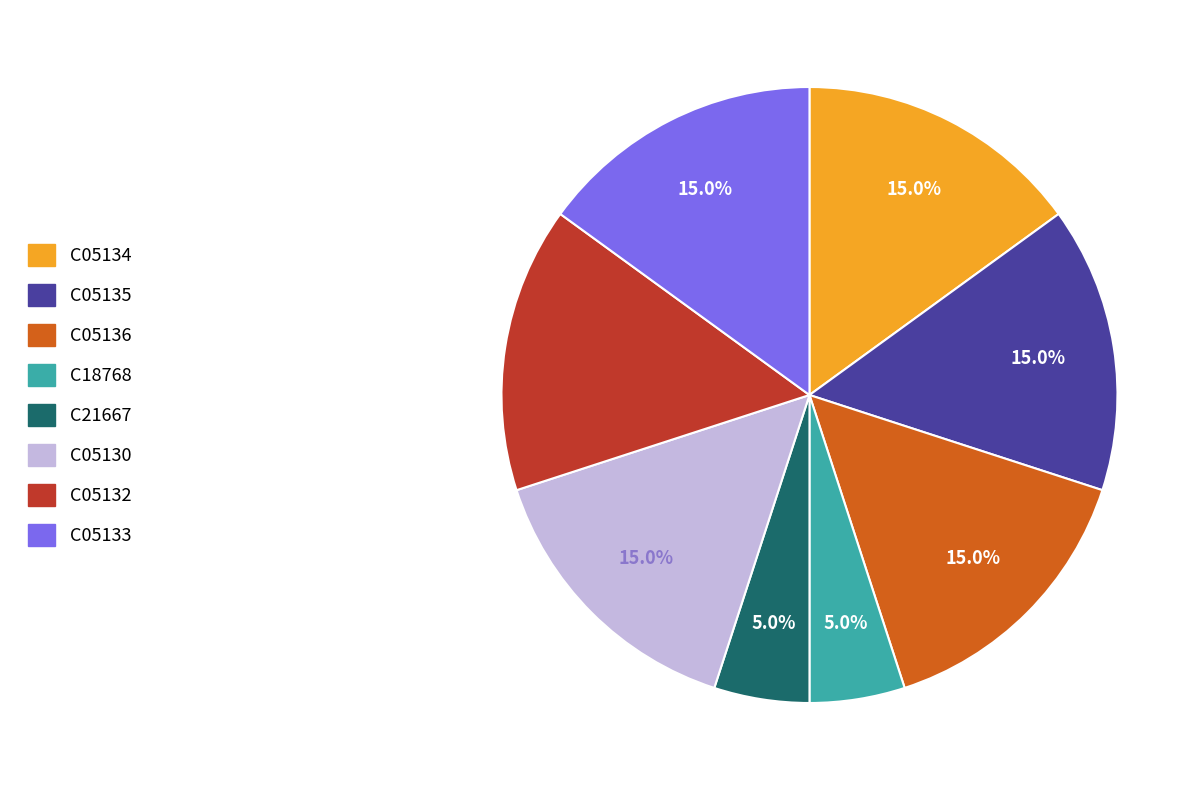

Between C05132 and C18768, which is larger?

C05132